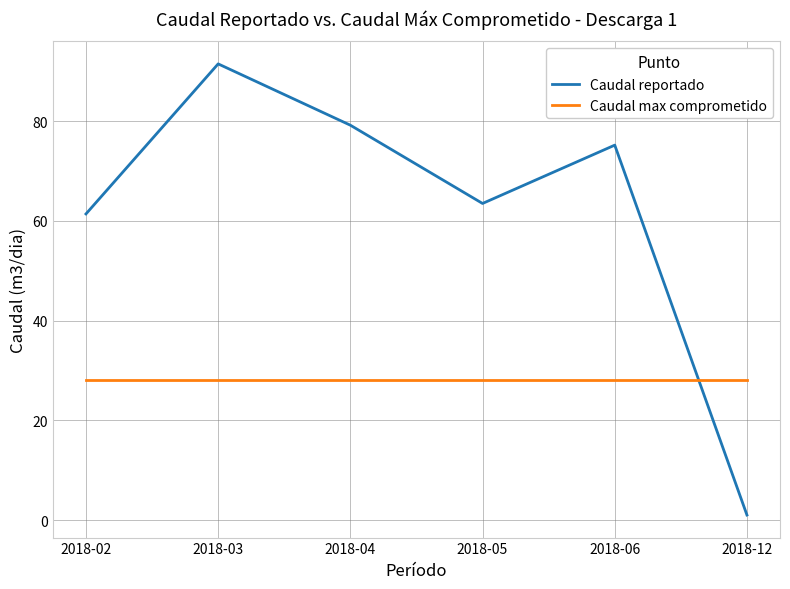

Between which two adjacent categories do Caudal max comprometido and Caudal reportado first intersect?

2018-06 and 2018-12